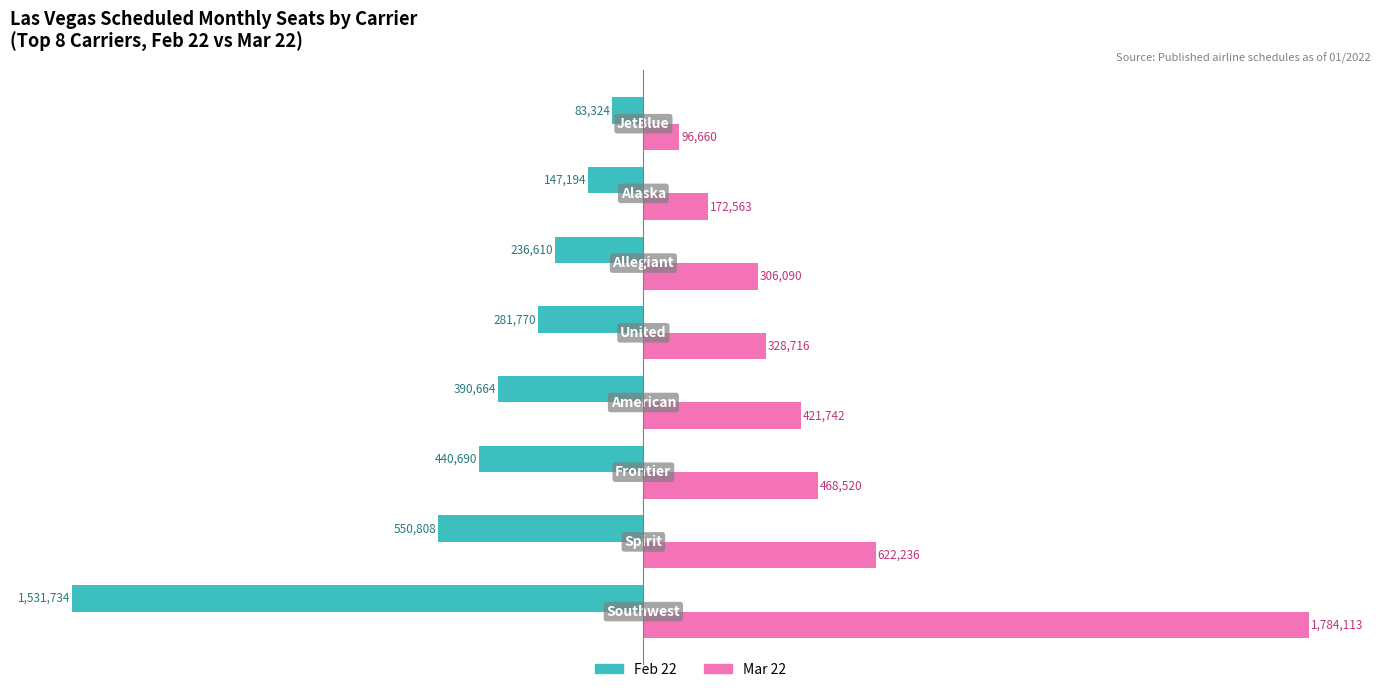

At how many categories does at least one series exceed 83032?

8